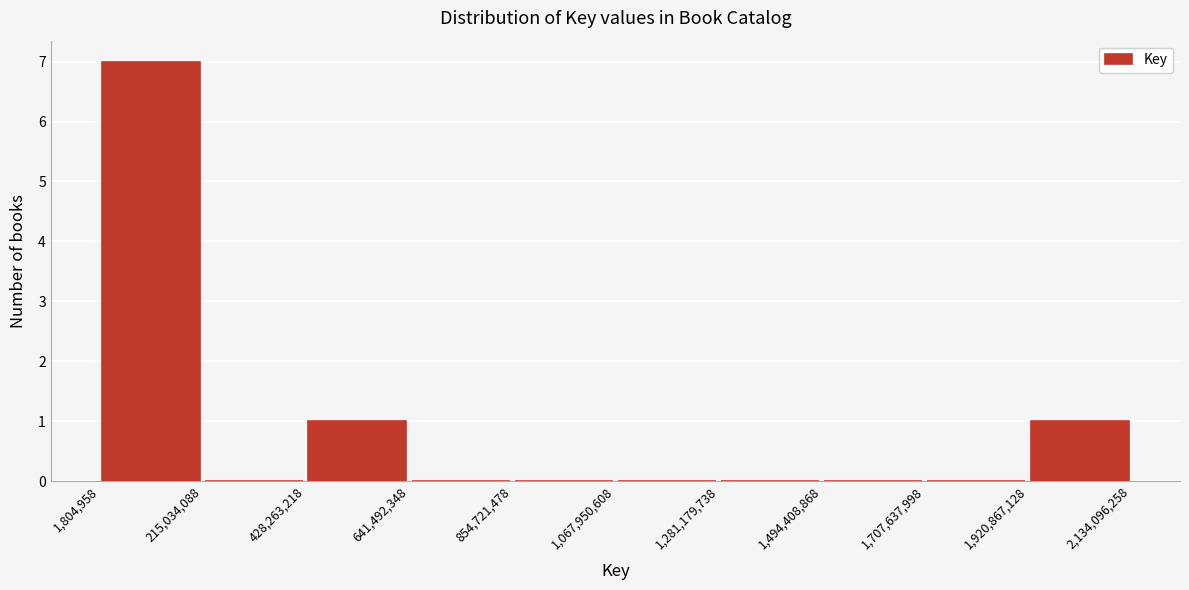

Over which range of the x-axis is the bar tallest?

1,804,958 to 215,034,088